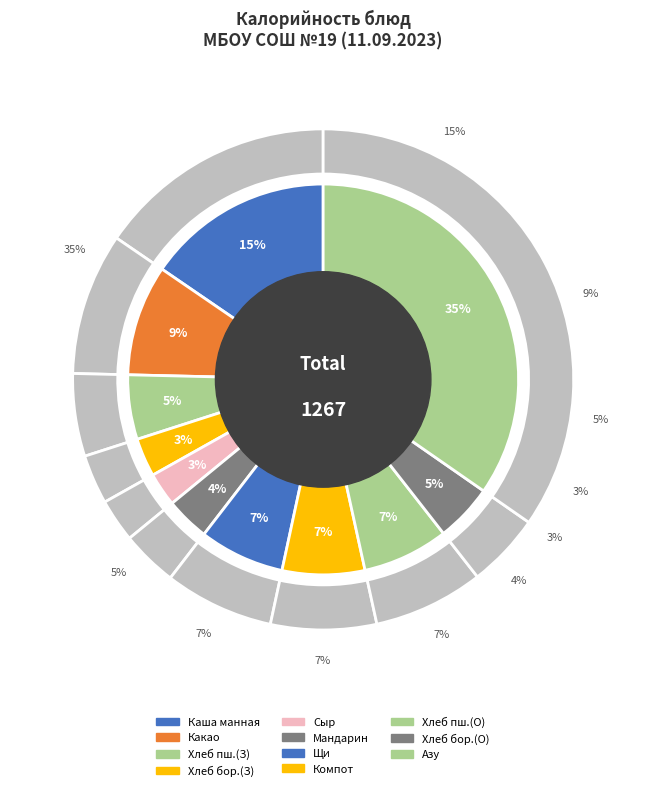

Approximately how many times larger is the value at Мандарин compared to Хлеб бородинский (завтрак)?

1.1